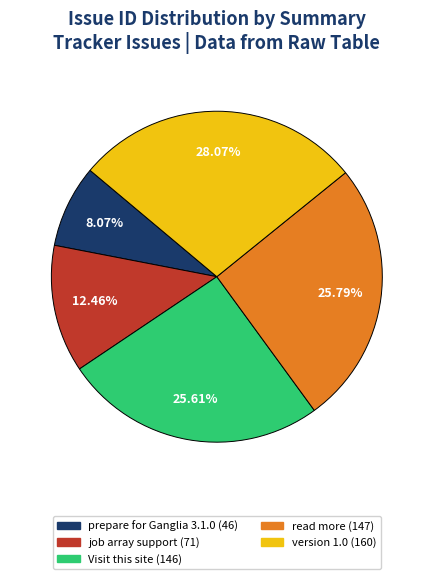

What is the largest slice in the pie chart?

version 1.0